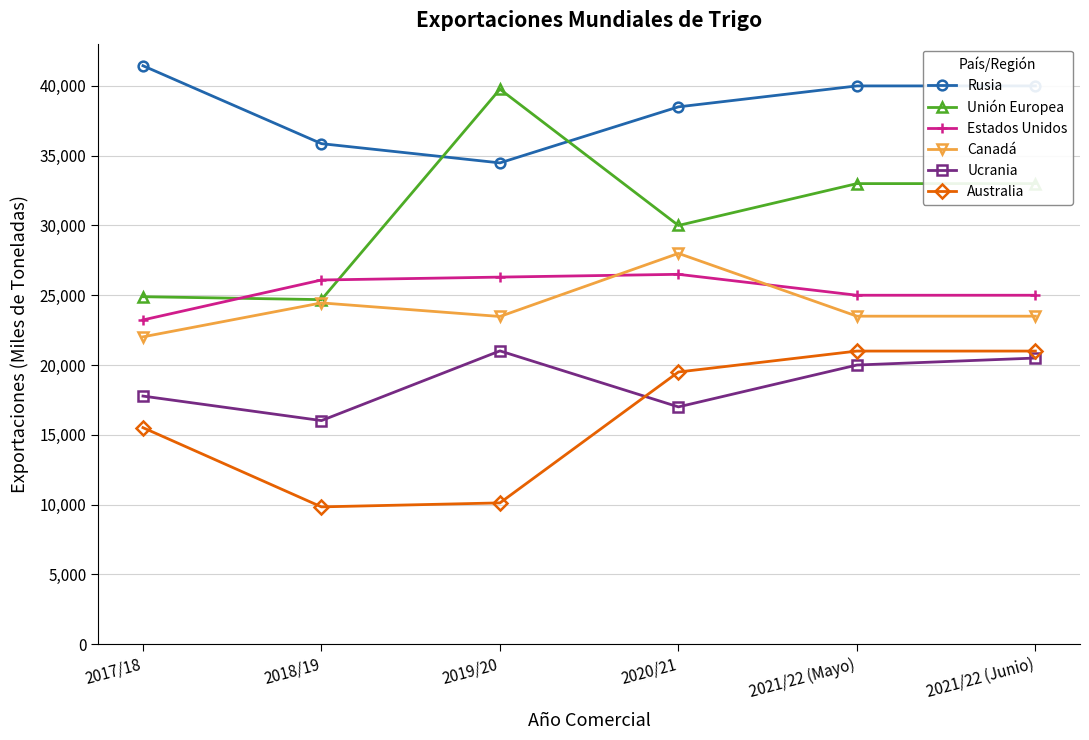

At which category does Ucrania reach its first local peak?

2019/20